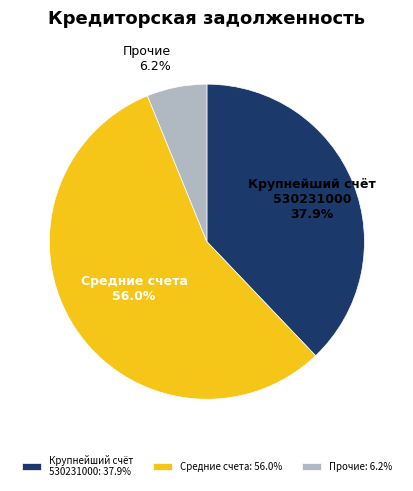

What percentage is NOT represented by Прочие 6.2%?

93.8%